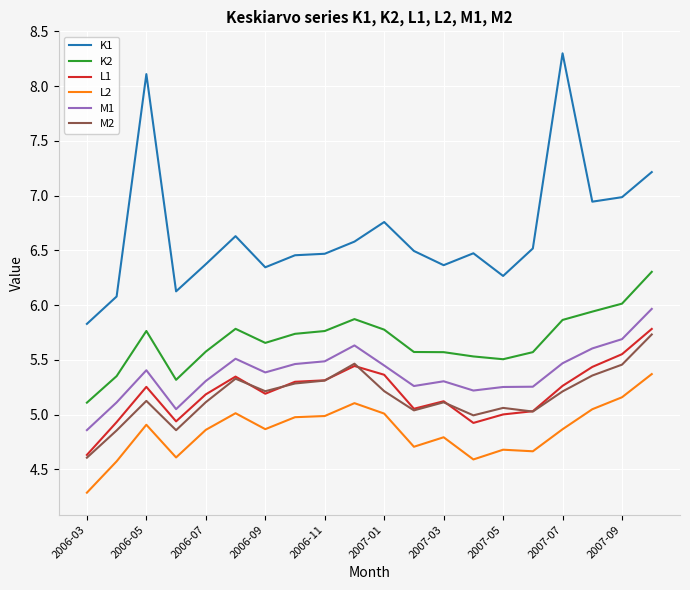

True or false: M1 and K2 cross at least once.

False